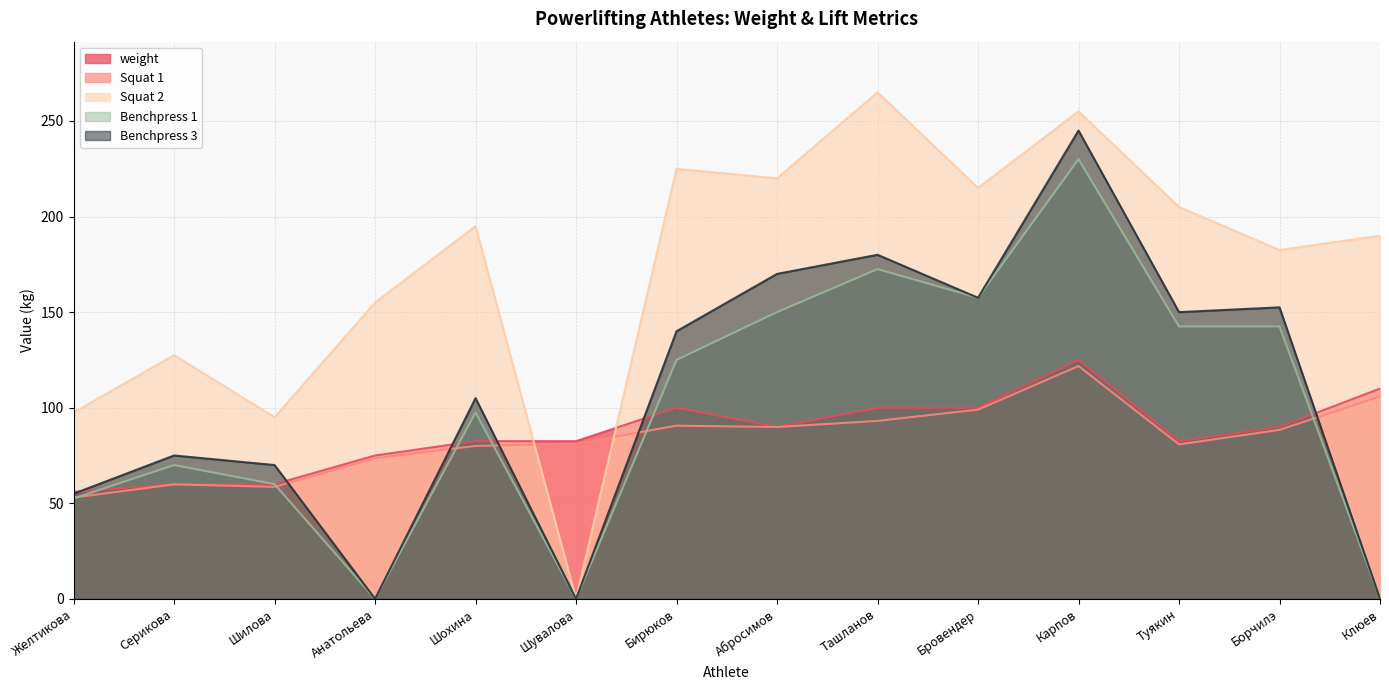

Rank the series at Туякин from lowest to highest value.

Squat 1, weight, Benchpress 1, Benchpress 3, Squat 2